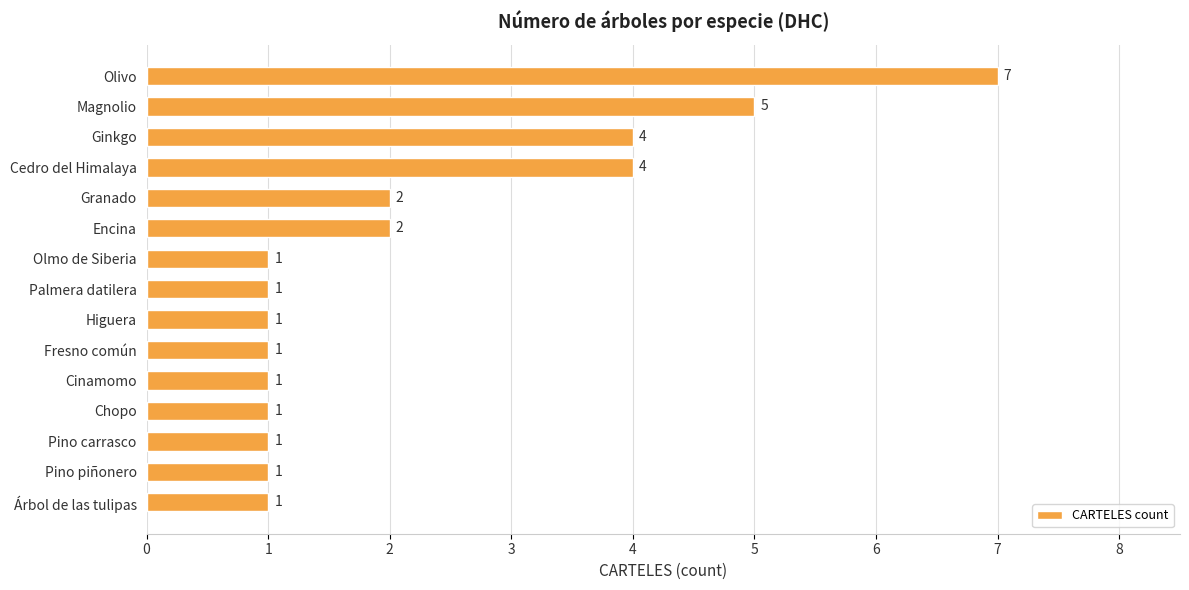

True or false: the data shows 1 at Granado.

False